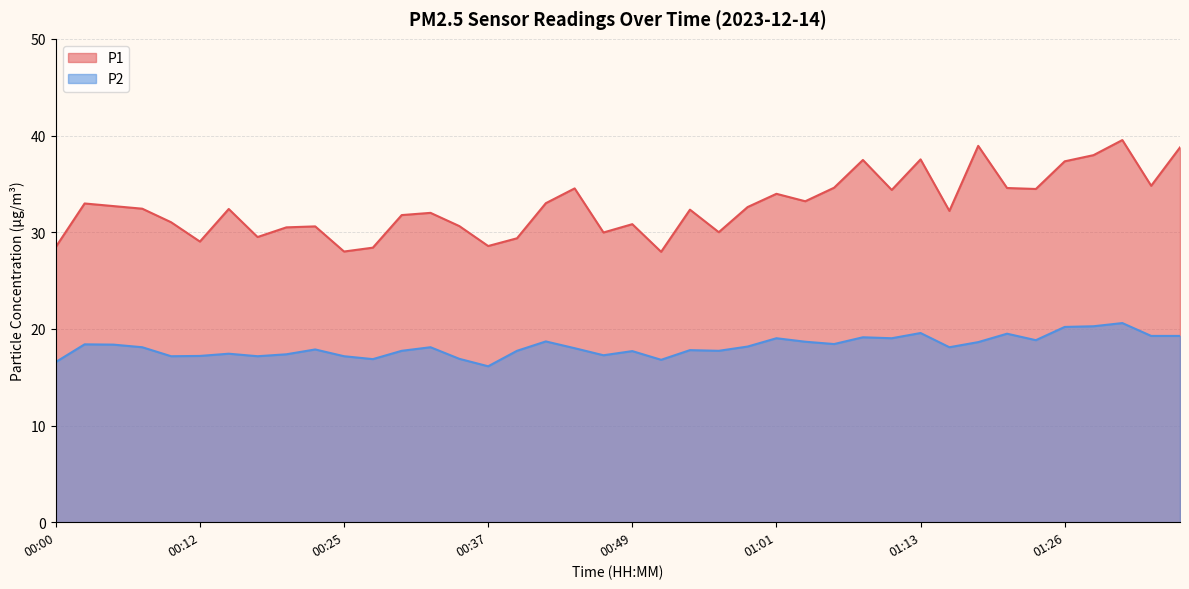

What is the sum of the P1 values at 00:25 and 01:18?

66.9